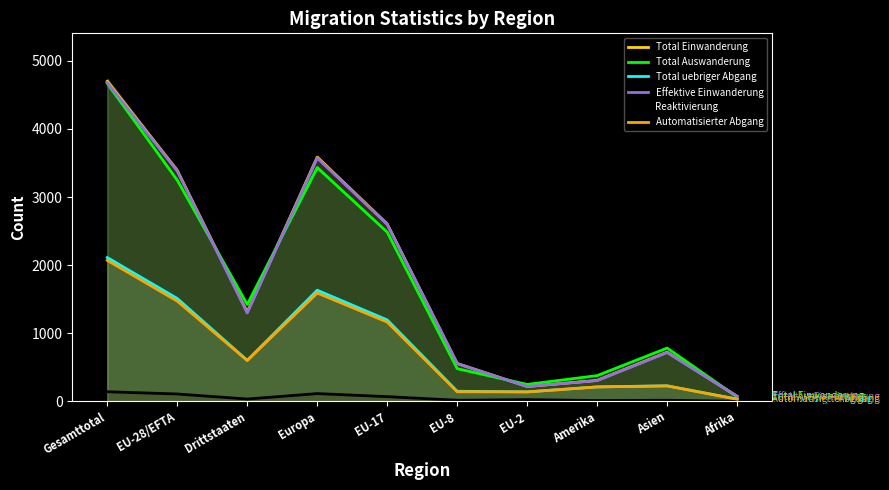

Which series has the widest spread of values?

Total Einwanderung